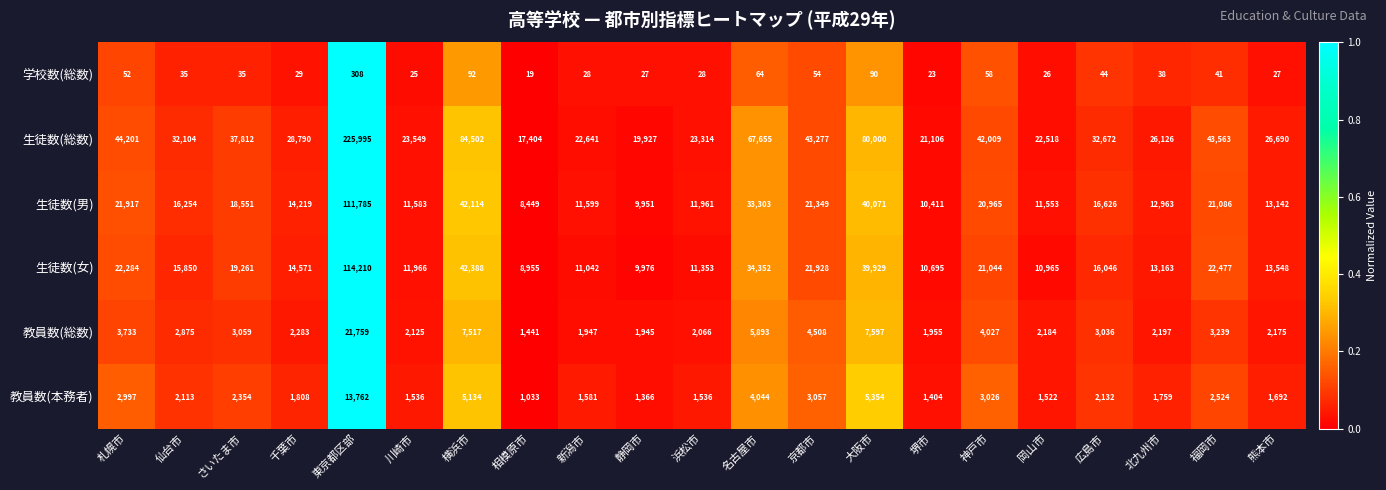

Between 横浜市 and 熊本市, which series saw the biggest shift?

生徒数(総数)